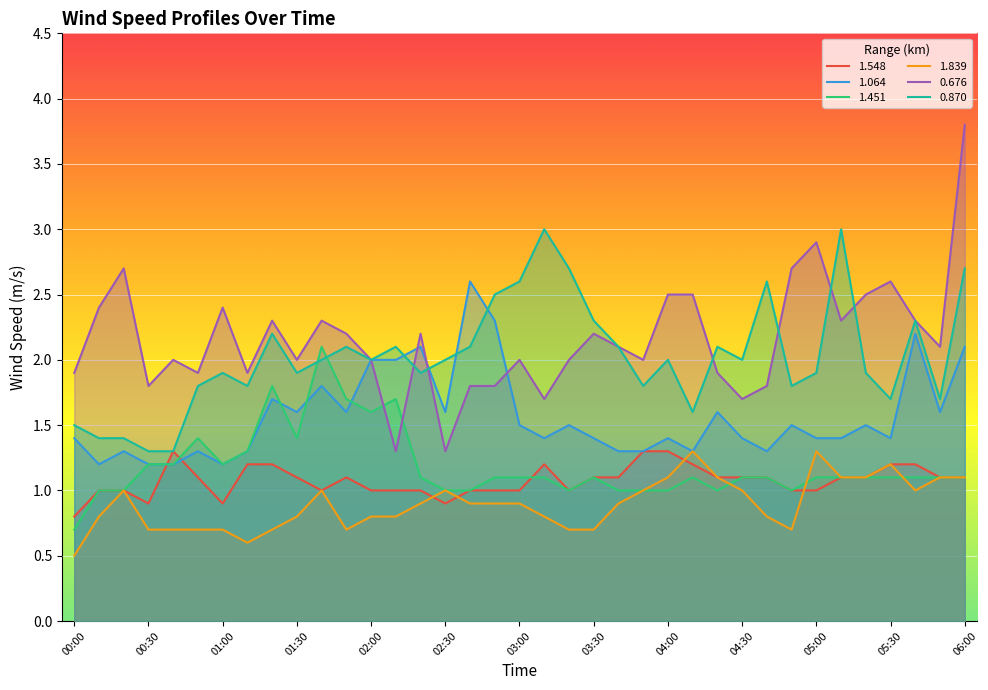

What is the spread (max minus min) of values at 03:30?

1.6